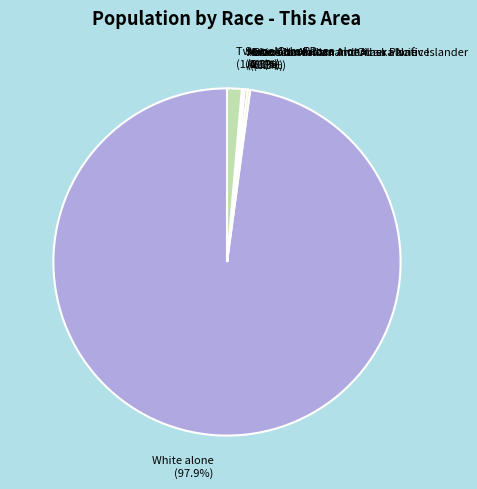

Is there any slice that represents more than half of the pie?

Yes